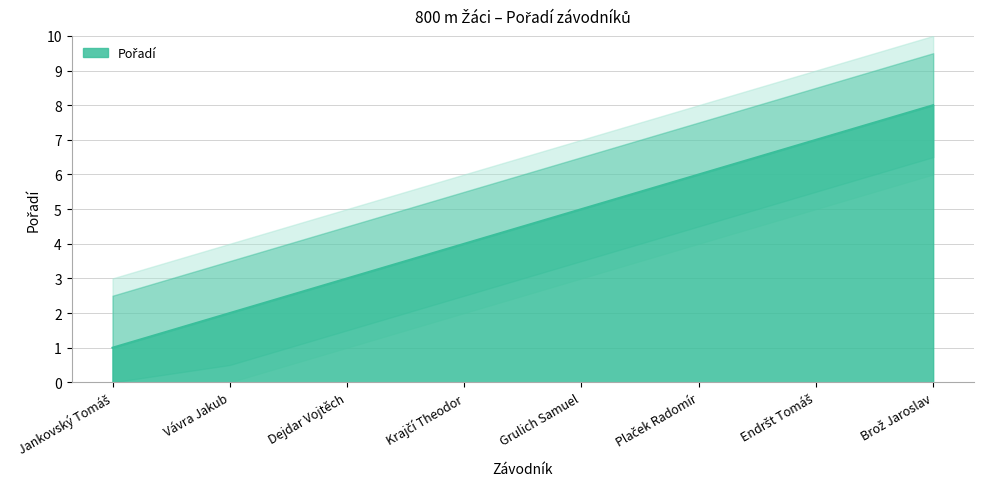

What is the label of the 6th point from the left?

Plaček Radomír